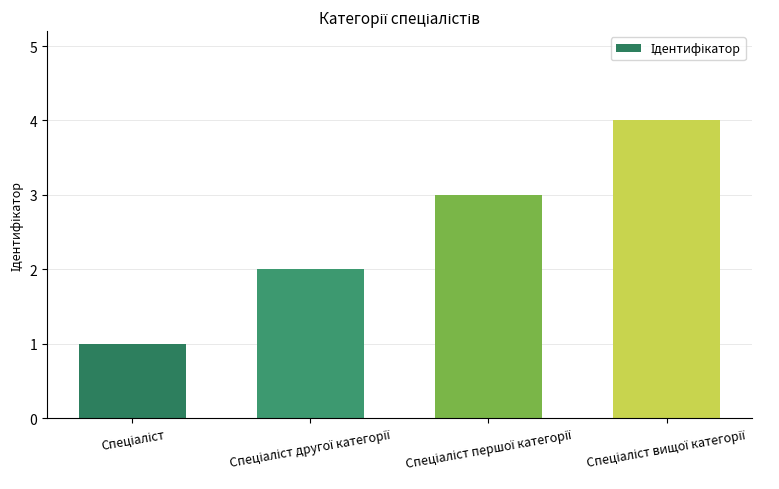

What is the difference between the maximum and second lowest values?

2